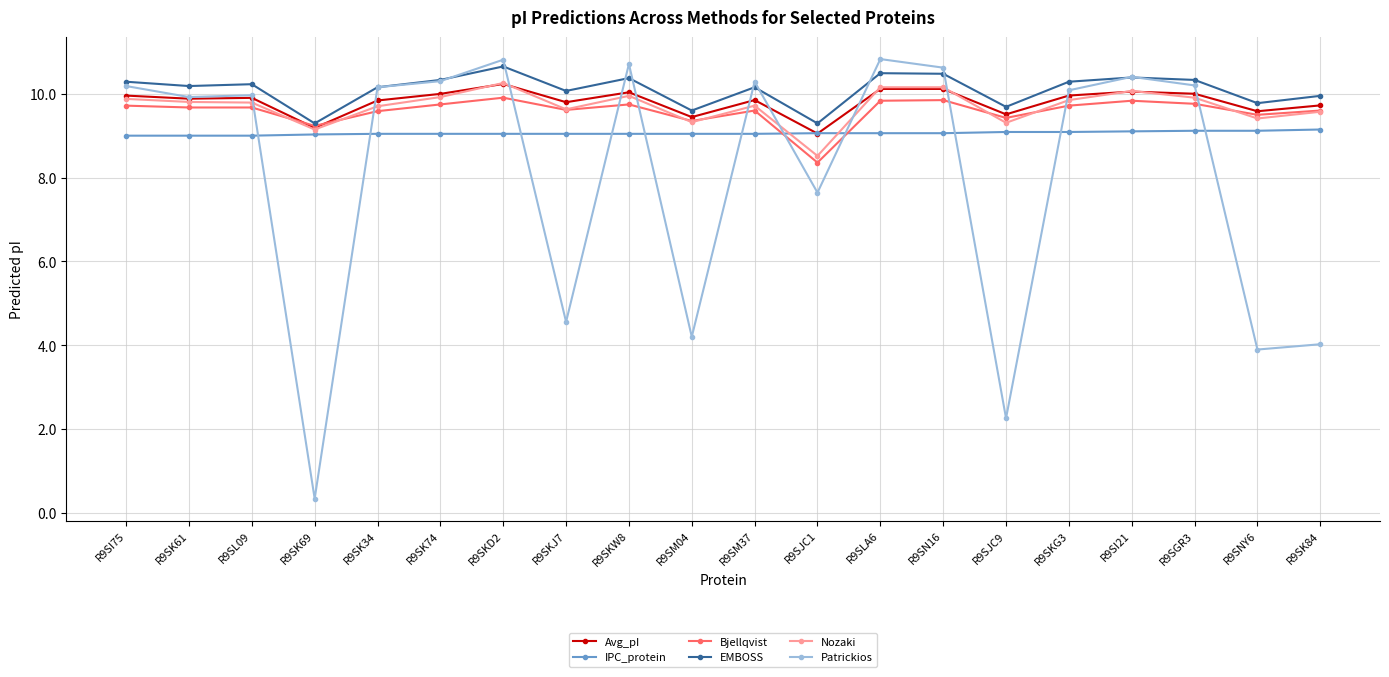

Which series changed the most between R9SM37 and R9SI21?

Nozaki